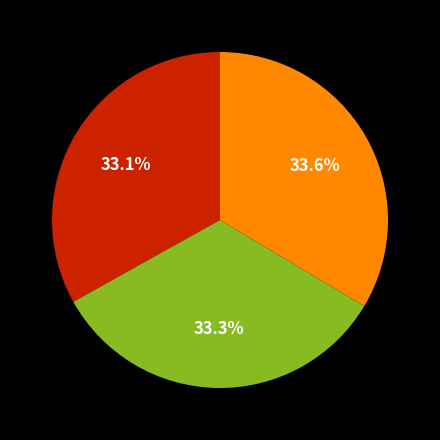

Is there any slice that represents more than half of the pie?

No